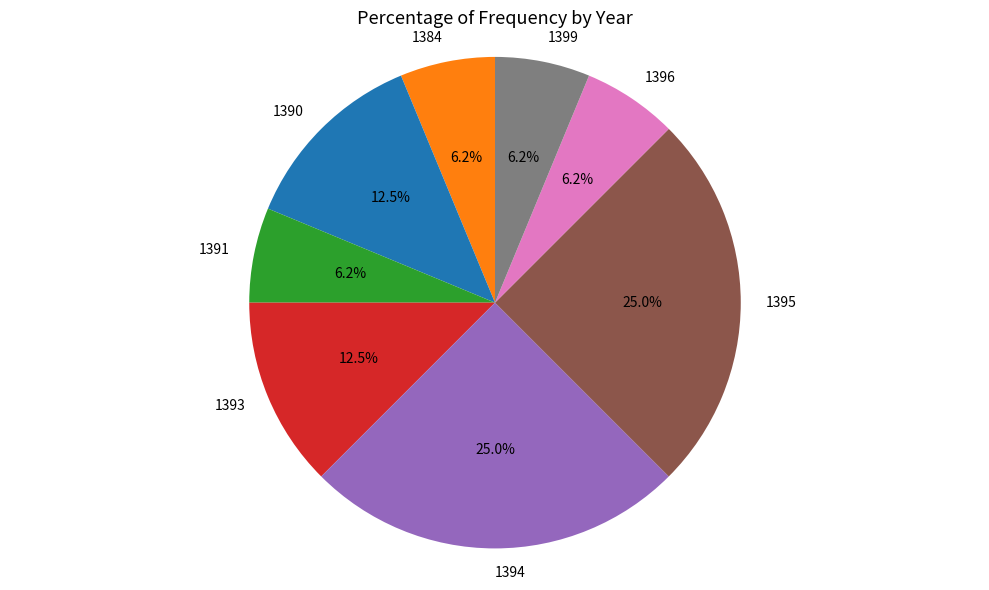

What percentage is the 1391 slice, to the nearest percent?

6%